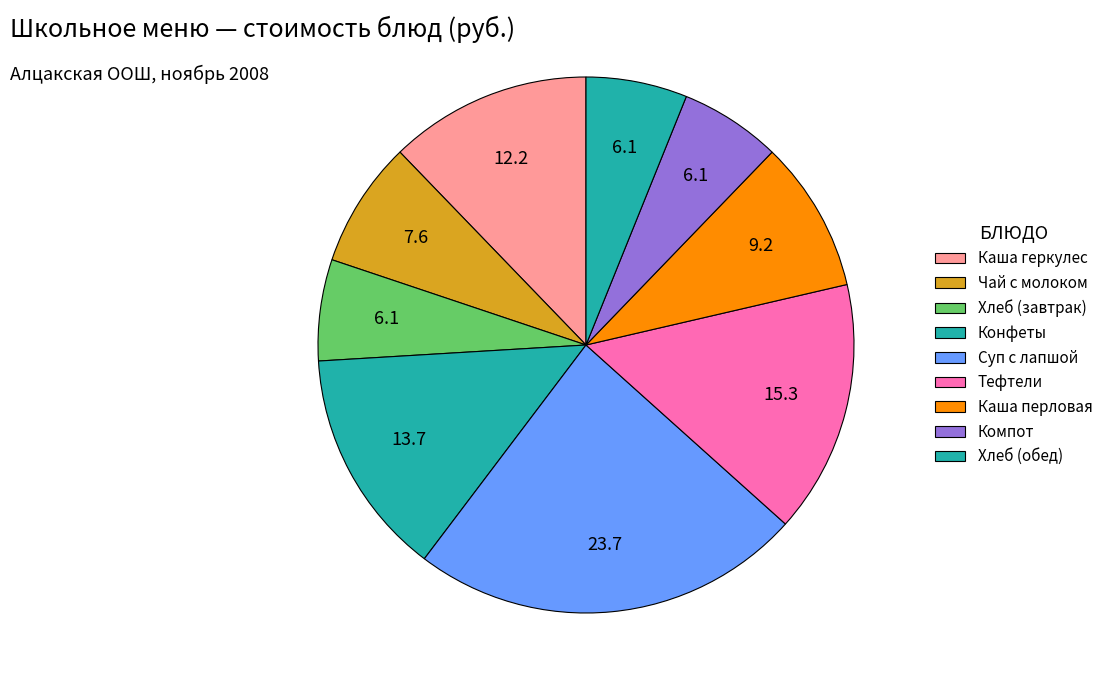

What portion of the pie excludes Тефтели?

84.7%